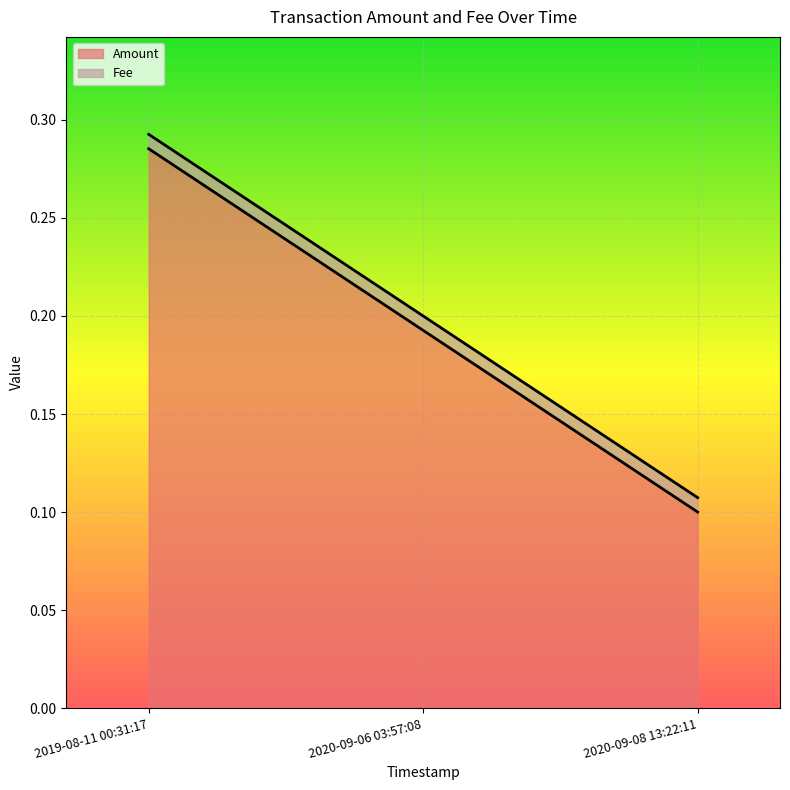

Count the values in the range 0 to 1.

3